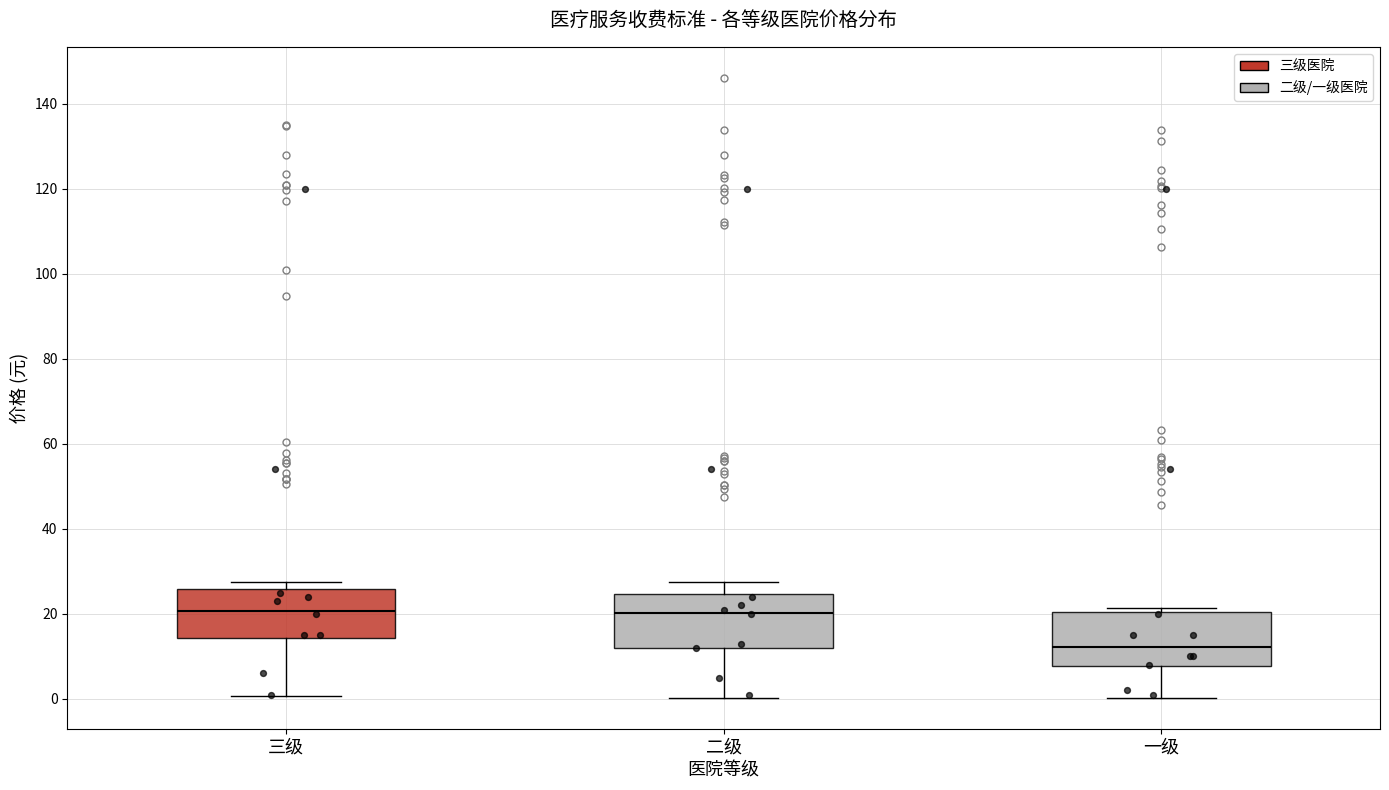

Reading left to right, transcribe this box plot: for each box, give where its median line is, the range the box spans, and where its two whiskers end, as read against the y-axis. The values are not printed on the chart, so give them approximately, as read against the axis.

三级: median 20, box 14 to 26, whiskers 0 to 28
二级: median 20, box 12 to 24, whiskers 0 to 28
一级: median 12, box 8 to 20, whiskers 0 to 22